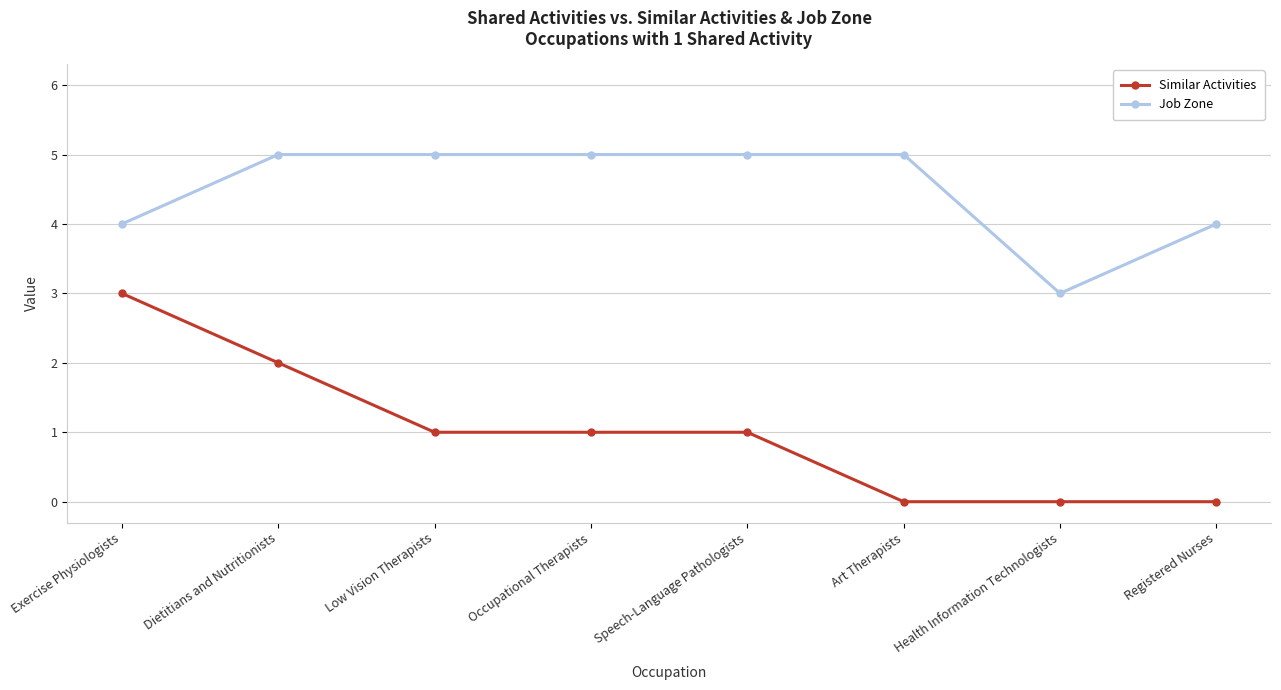

What is the difference between the maximum and minimum values in the Job Zone series?

2